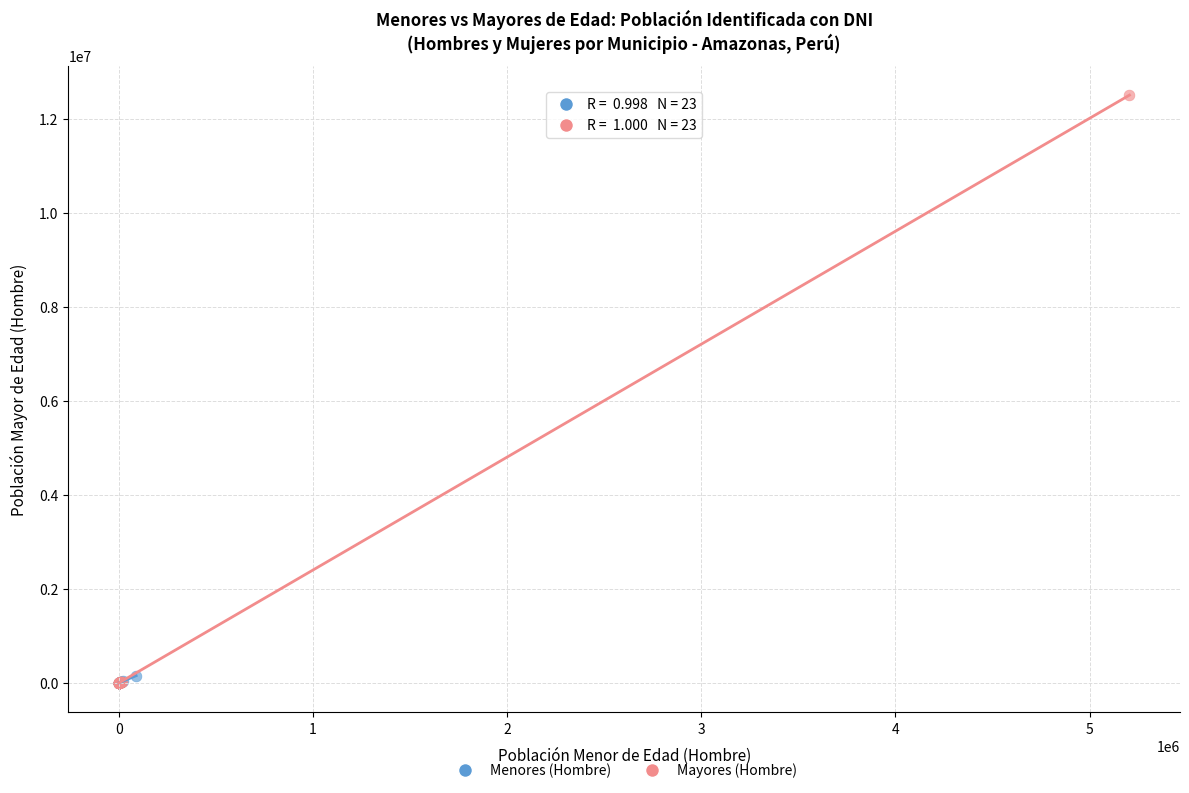

Which series has the widest spread of Y values?

Mayores (Hombre)